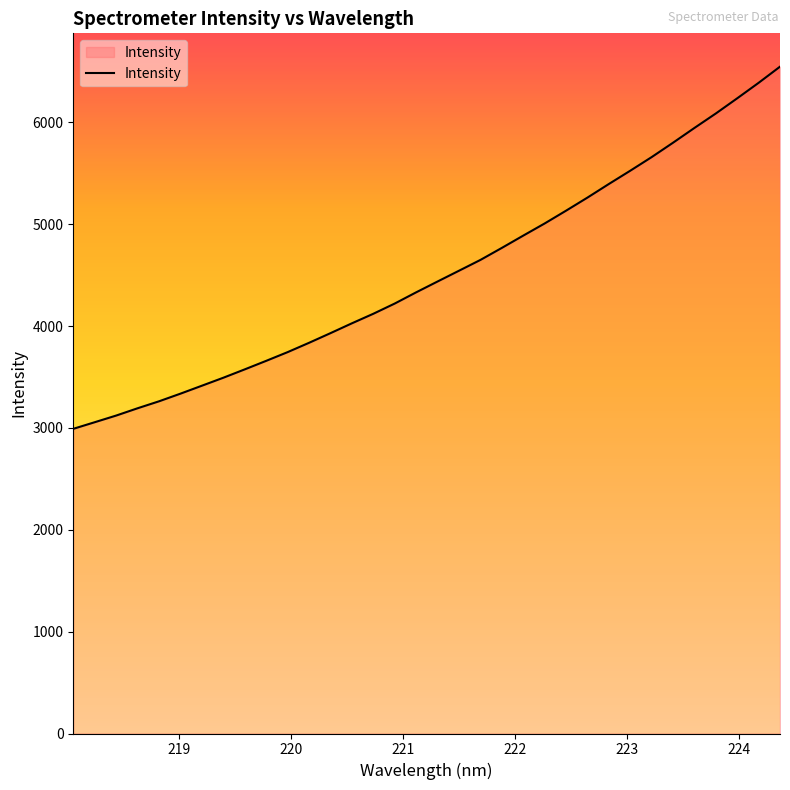

What is the difference between the maximum and minimum values?

3555.8